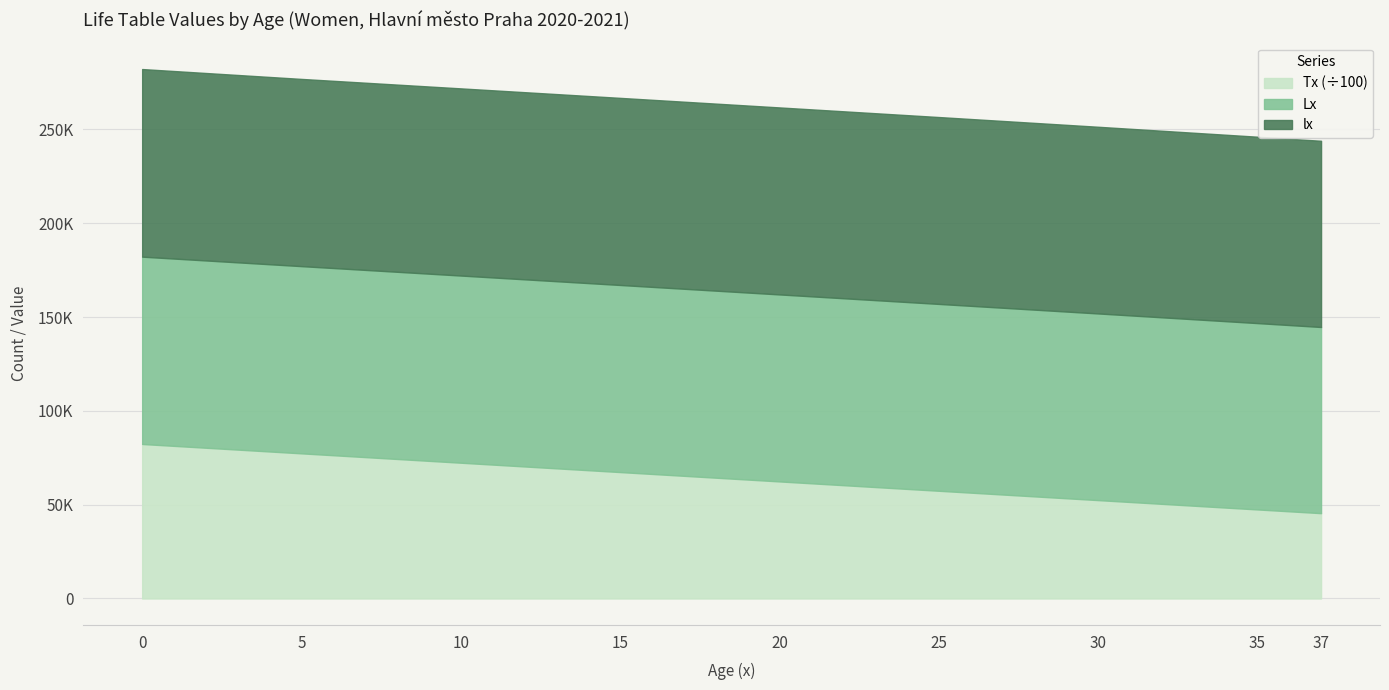

What is the average value of the Lx series?

99603.3